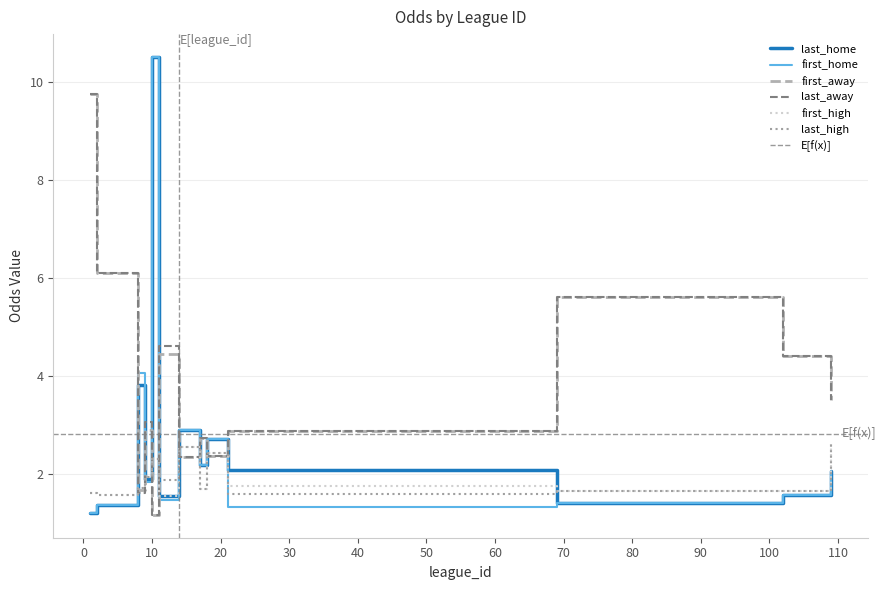

Does the chart display data point markers on the line(s)?

No